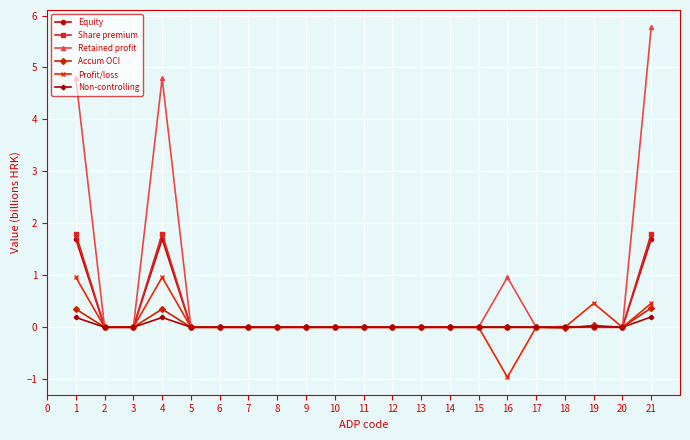

What is the difference between the maximum and minimum values in the Equity series?

1.7